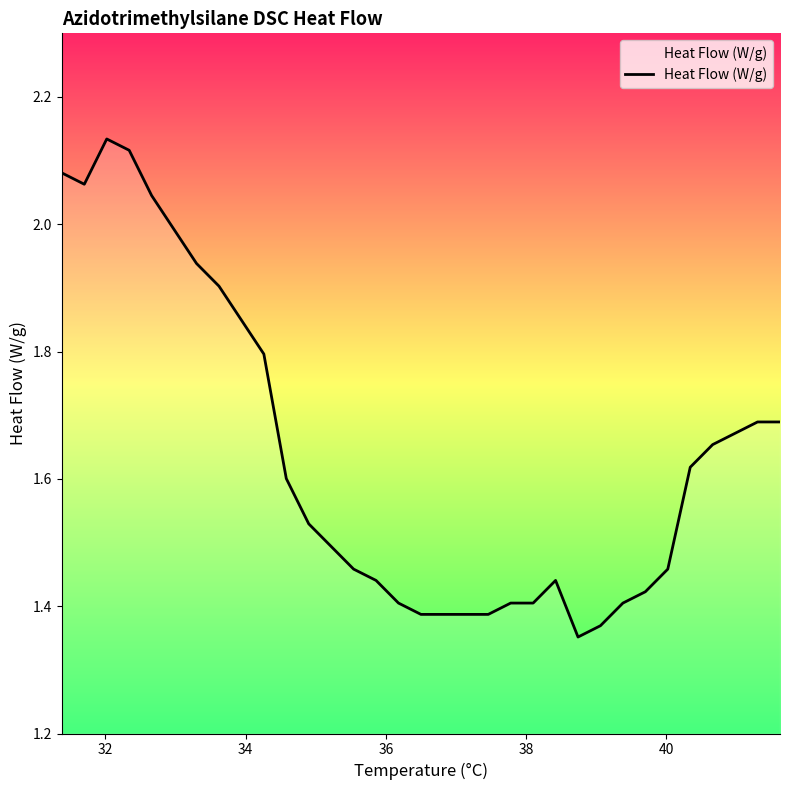

What is the difference between the maximum and minimum values?

0.8